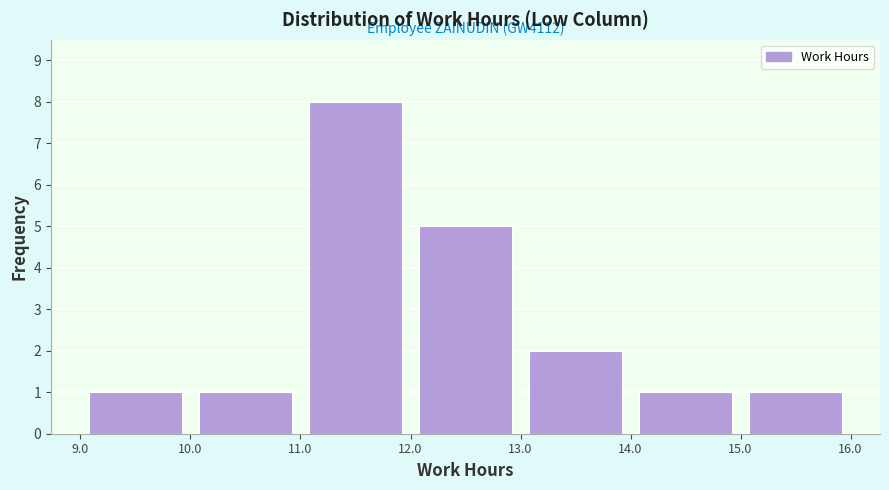

Which range on the x-axis has the tallest bar?

11.0 to 12.0